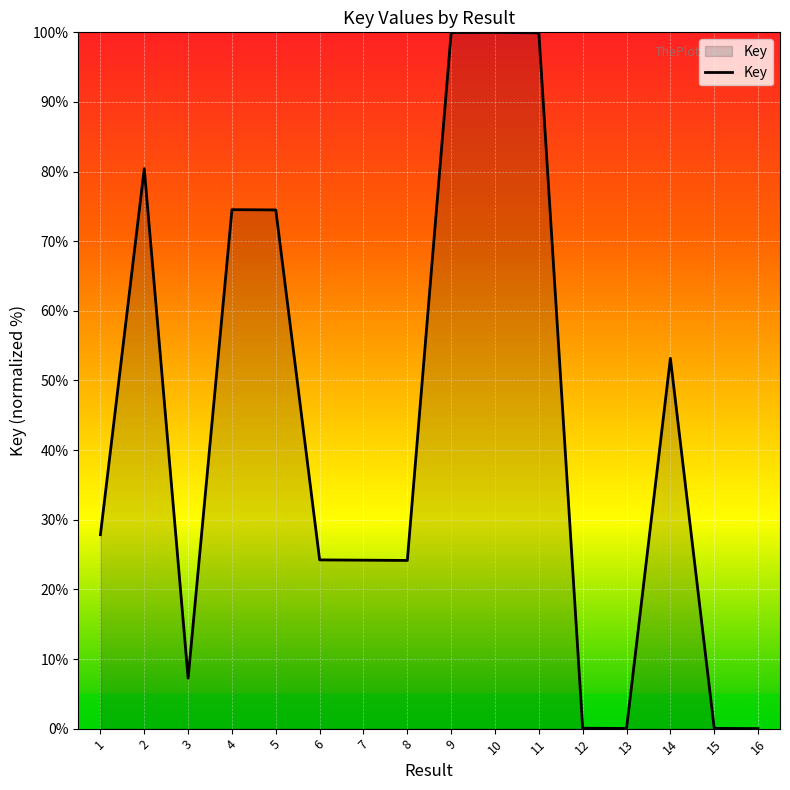

What is the difference between the maximum and minimum values?

100.0